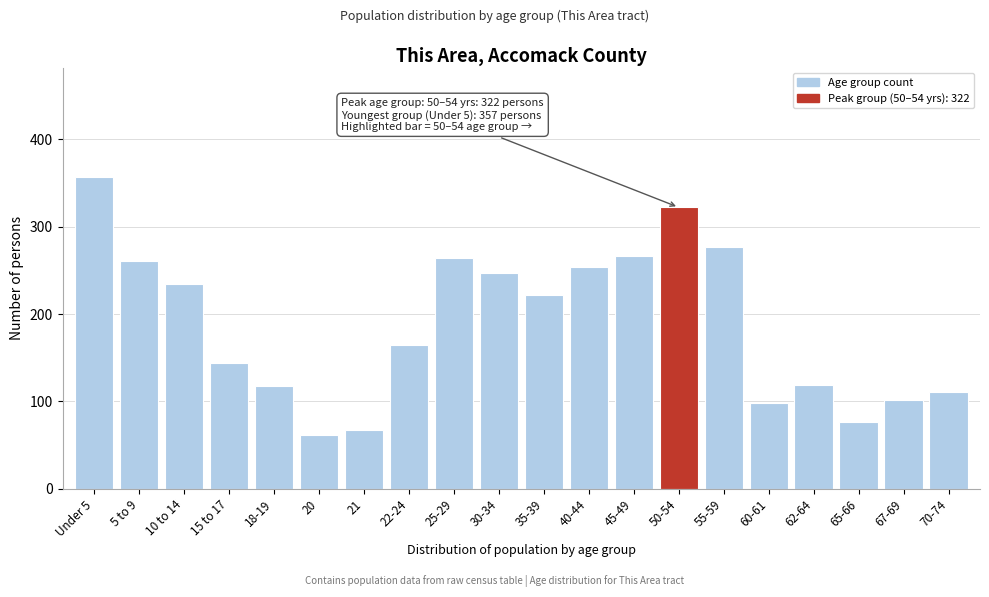

Which category has the highest value across all series?

Under 5